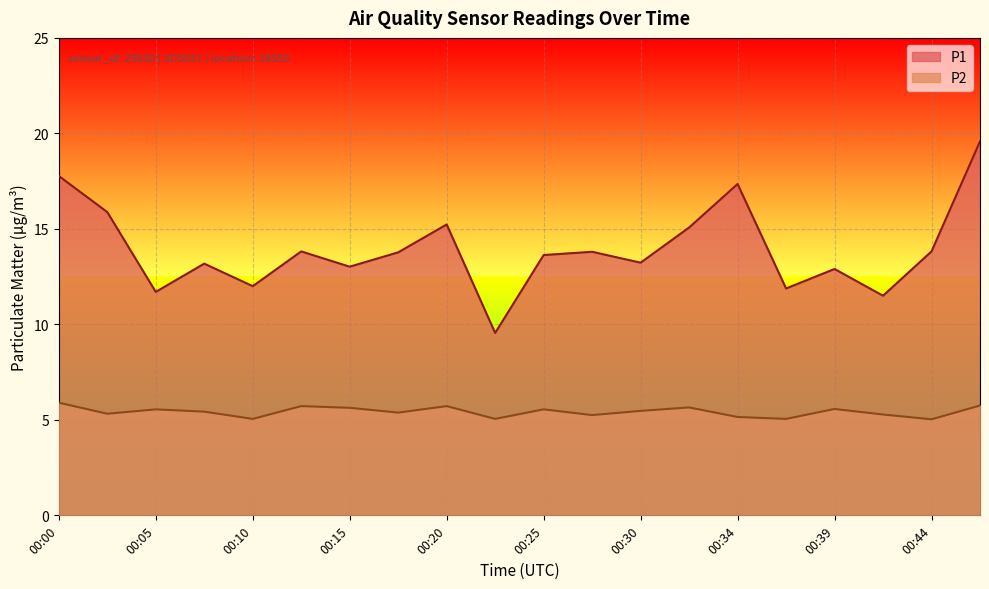

How many interior local valleys does the P2 series have?

7